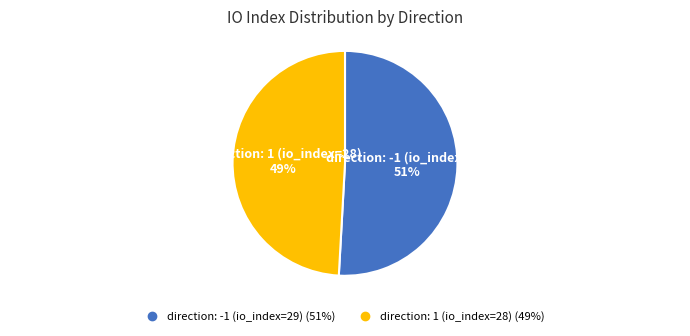

To the nearest percent, what percentage of the pie is direction: -1 (io_index=29)?

51%